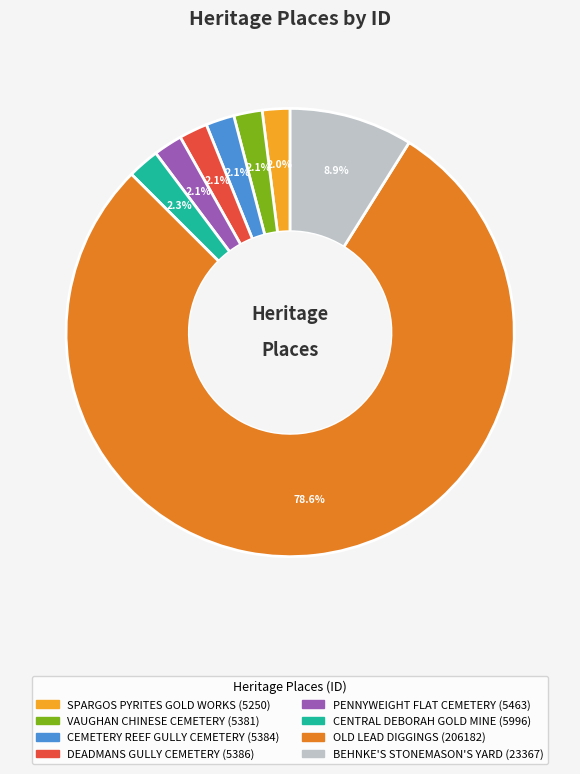

Is there a majority slice in this chart?

Yes